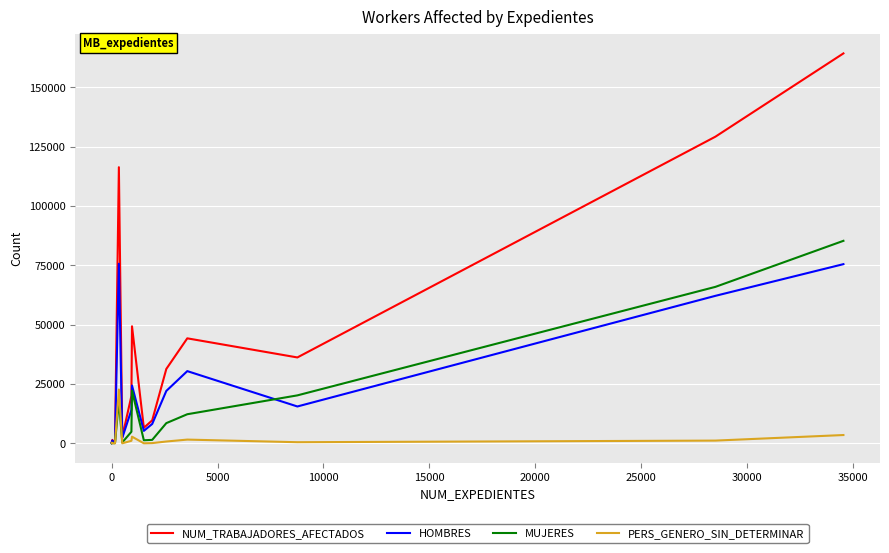

What are all the series names shown in the legend?

NUM_TRABAJADORES_AFECTADOS, HOMBRES, MUJERES, PERS_GENERO_SIN_DETERMINAR